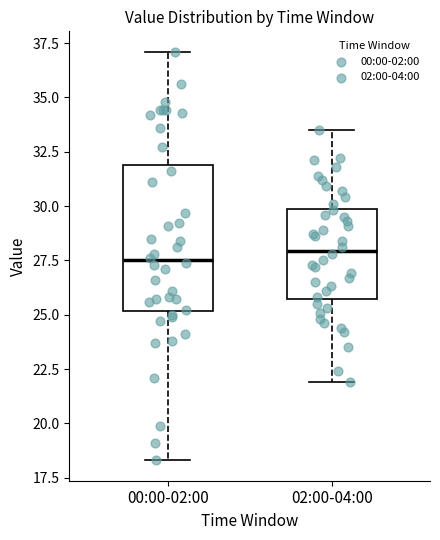

Reading left to right, transcribe this box plot: for each box, give where its median line is, the range the box spans, and where its two whiskers end, as read against the y-axis. The values are not printed on the chart, so give them approximately, as read against the axis.

00:00-02:00: median 27.5, box 25.0 to 32.0, whiskers 18.5 to 37.0
02:00-04:00: median 28.0, box 25.5 to 30.0, whiskers 22.0 to 33.5